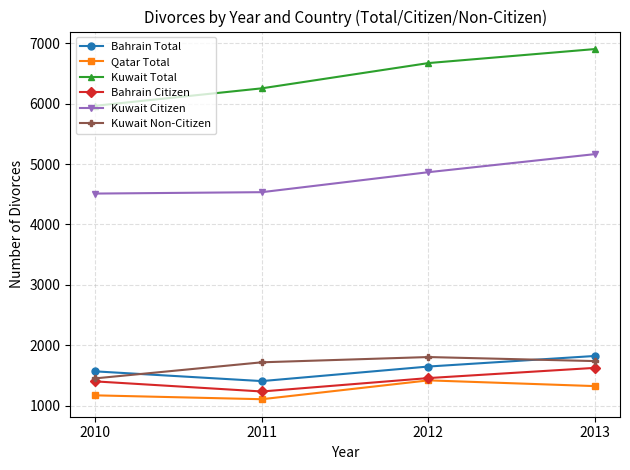

What is the difference between the highest and lowest values at 2013?

5579